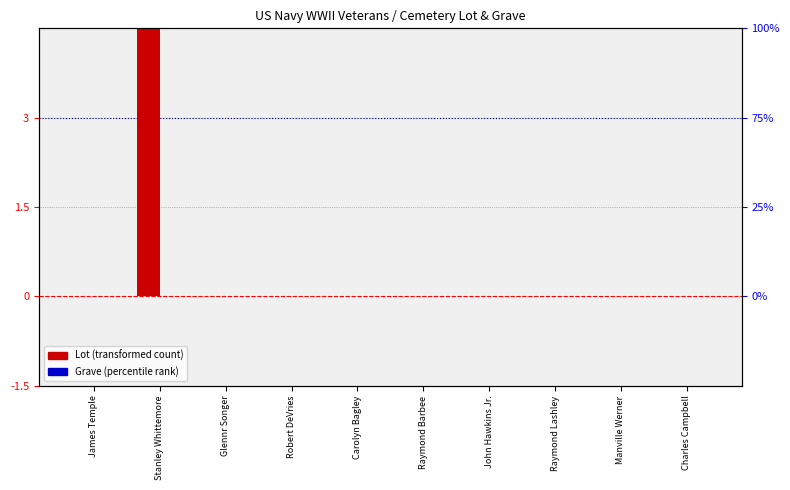

What is the maximum value for Lot?

5